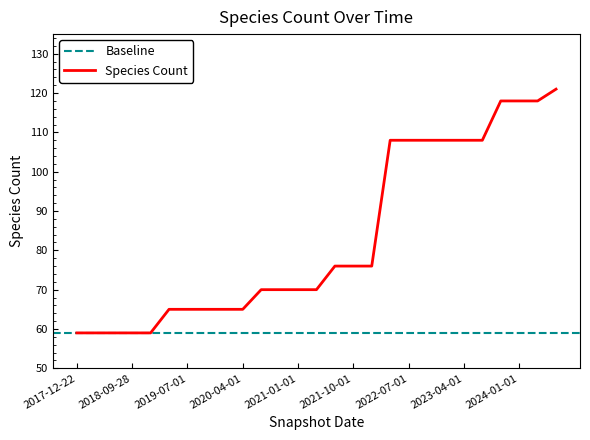

What is the maximum value for Species Count?

121